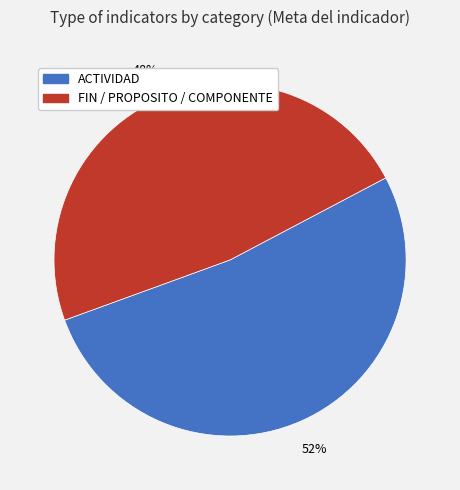

To the nearest percent, what is the average slice percentage?

50%